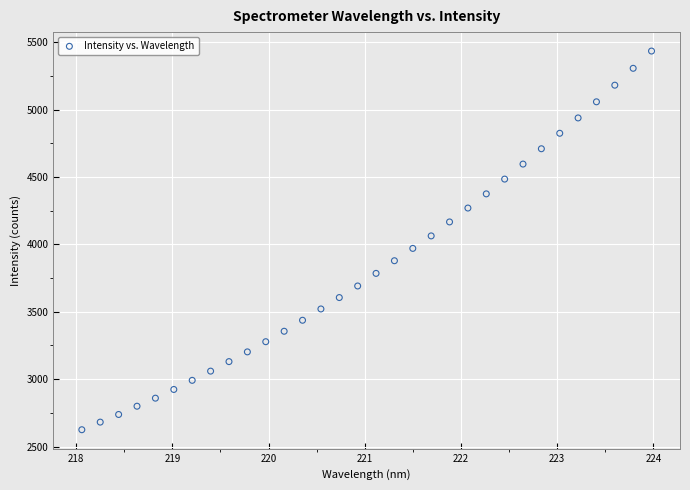

What is the range of X values (max minus min)?

5.9